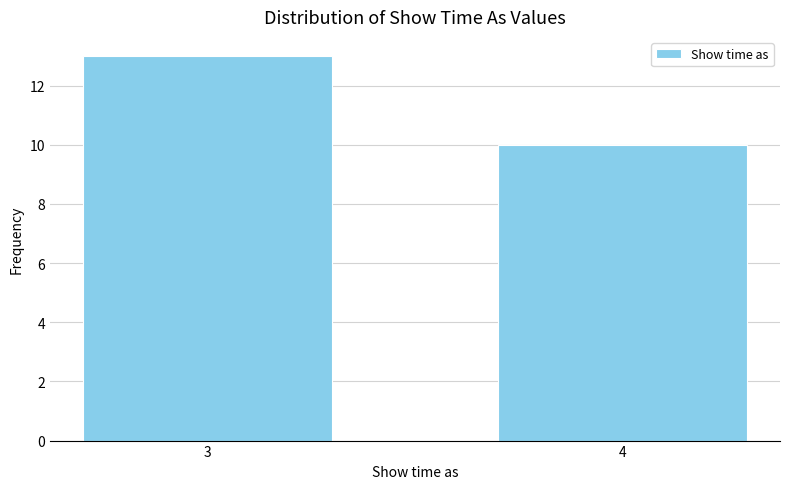

Reading left to right, transcribe all the data shown in this chart.

3=13	4=10